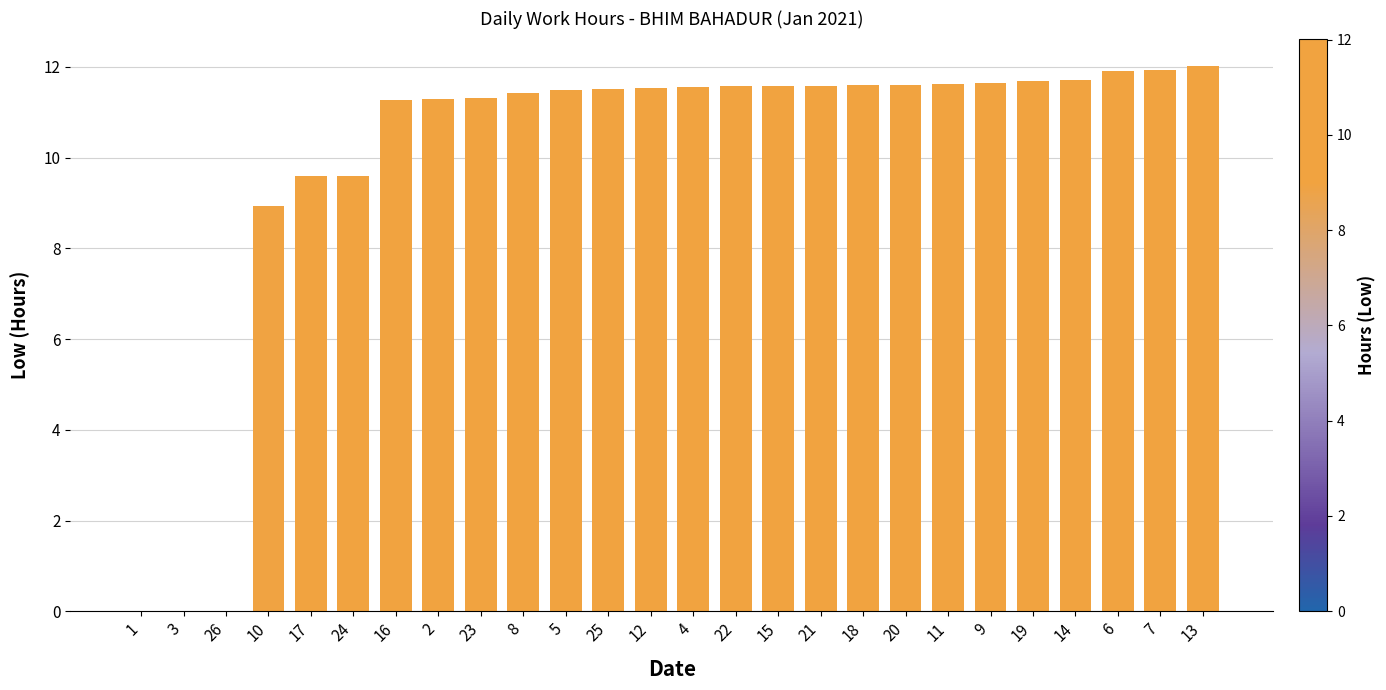

Approximately how many times larger is the value at 9 compared to 20?

1.0